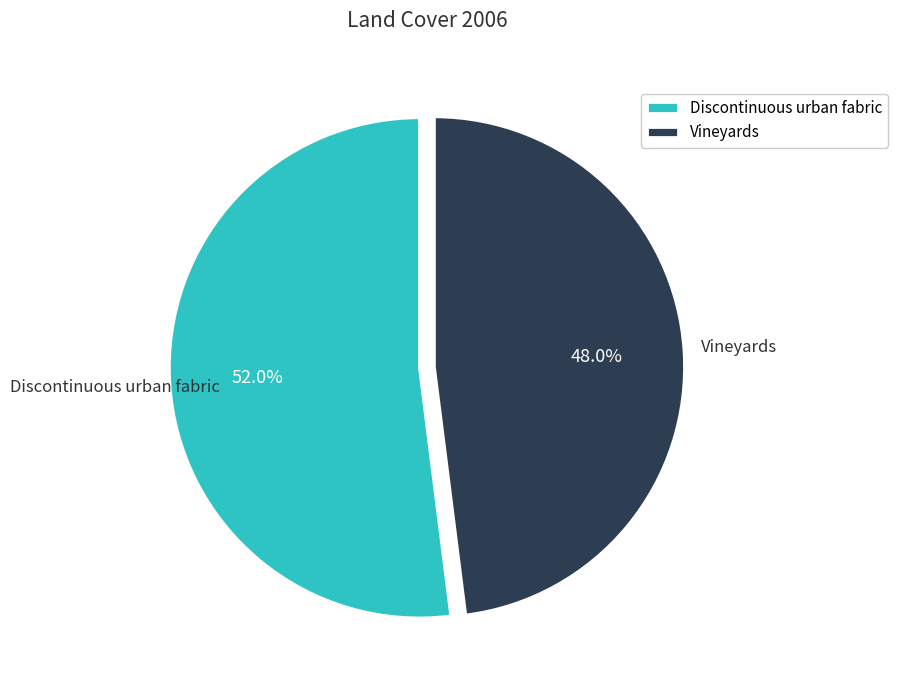

What is the ratio of the value at Vineyards to the value at Discontinuous urban fabric?

0.9